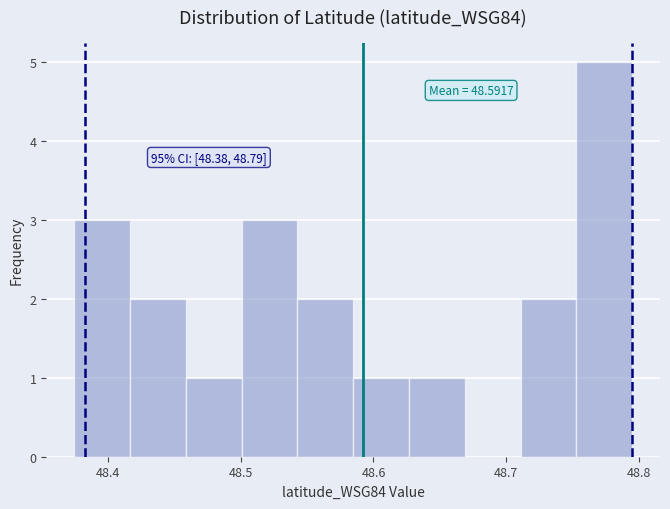

Over which range of the x-axis is the bar tallest?

48.75 to 48.79